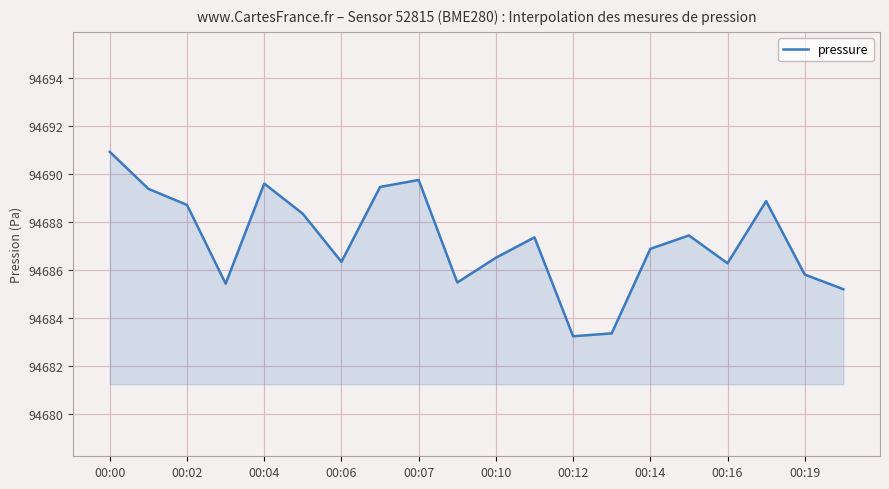

What is the minimum value shown in the chart?

94683.2